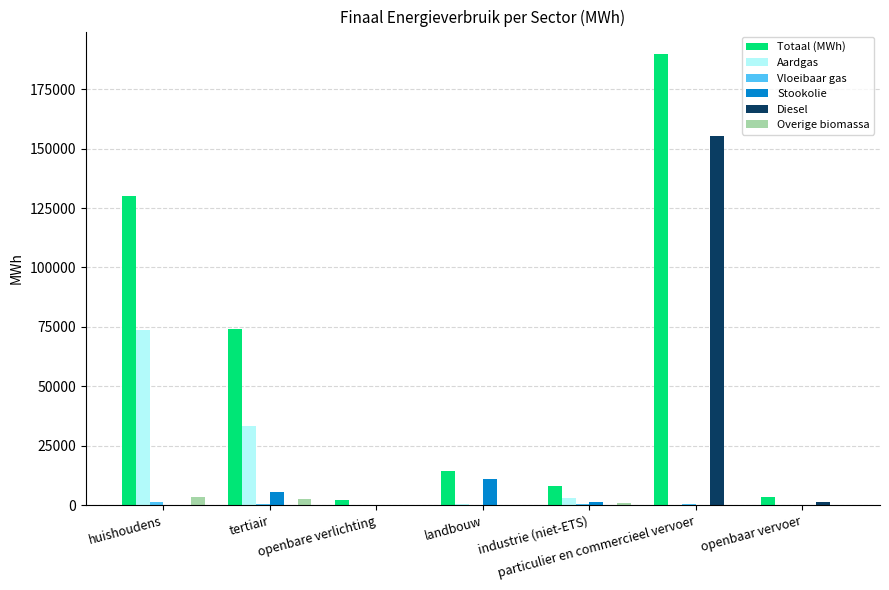

Which series has the largest total across all categories?

Totaal (MWh)